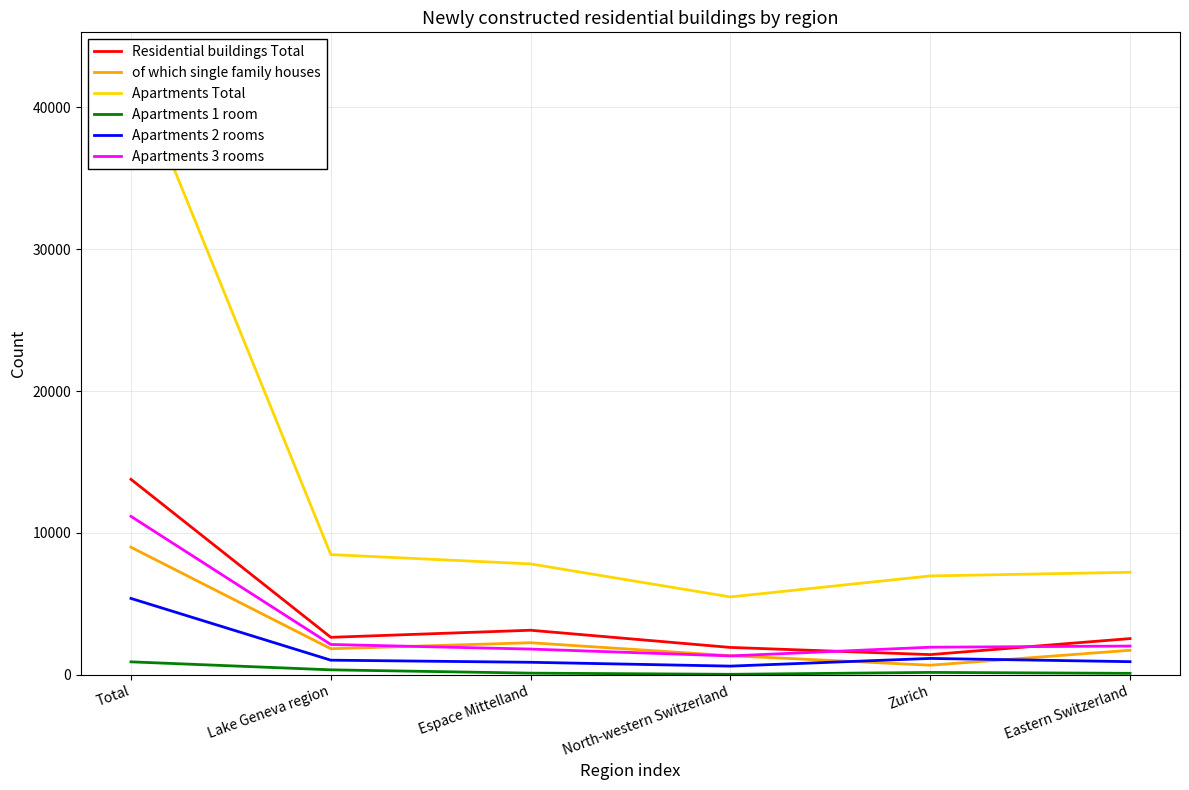

Which category has the lowest value in the of which single family houses series?

Zurich